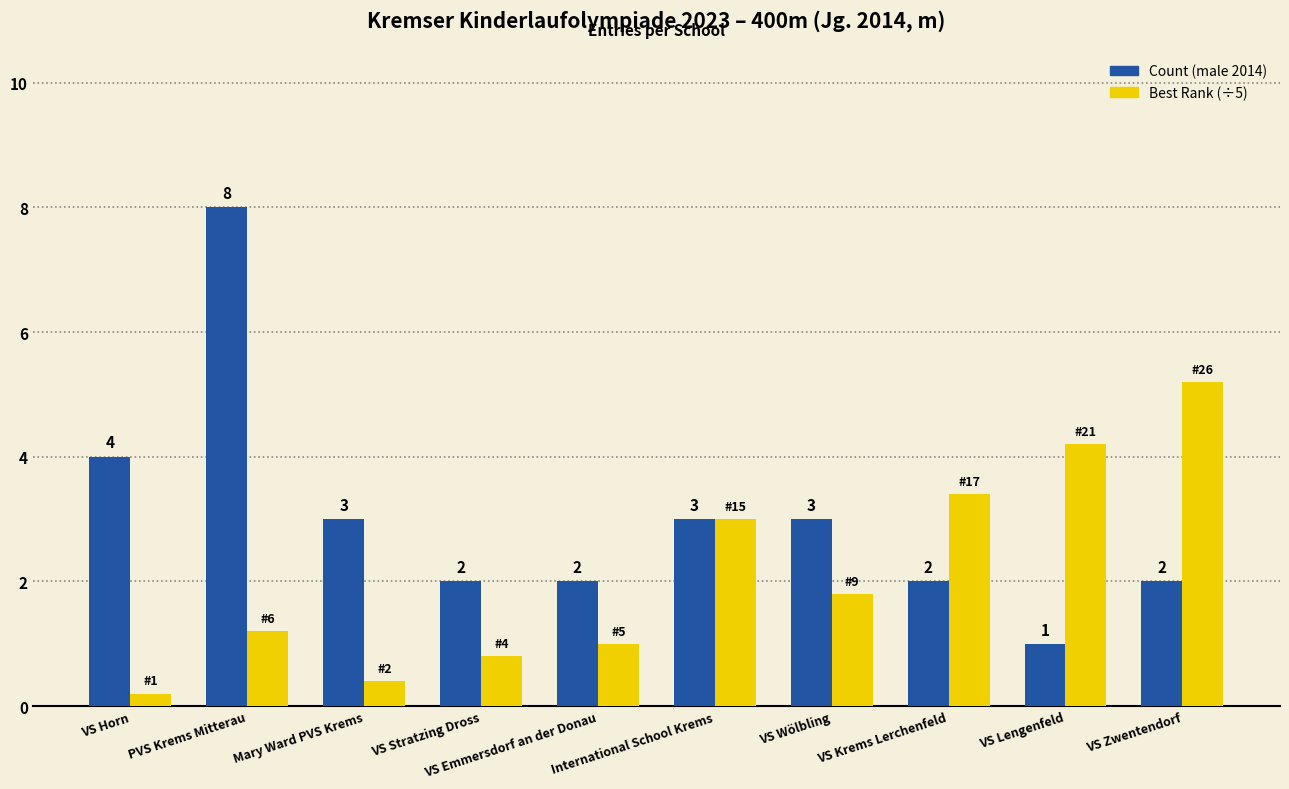

Which series has the largest total across all categories?

Count (male 2014)